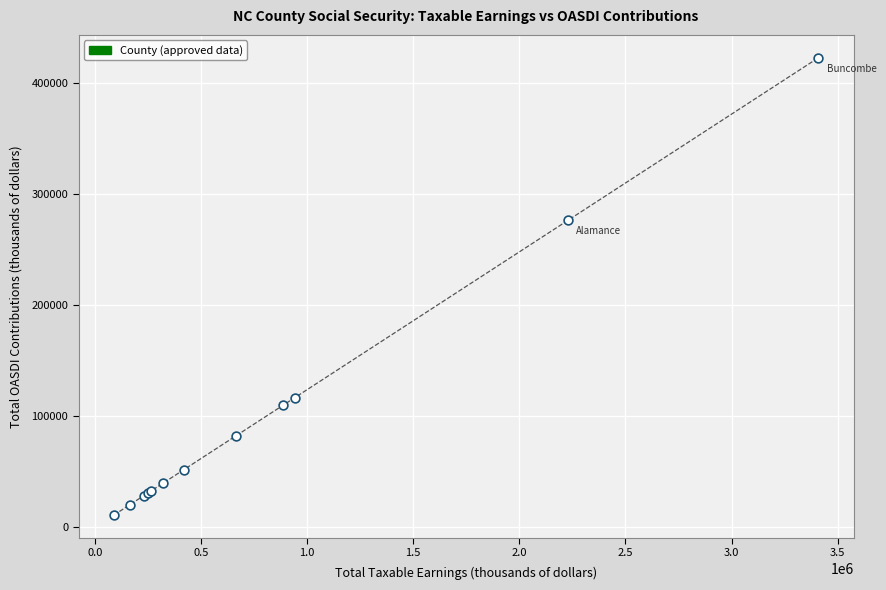

What Y value in the scatter plot is closest to 216905?

276447